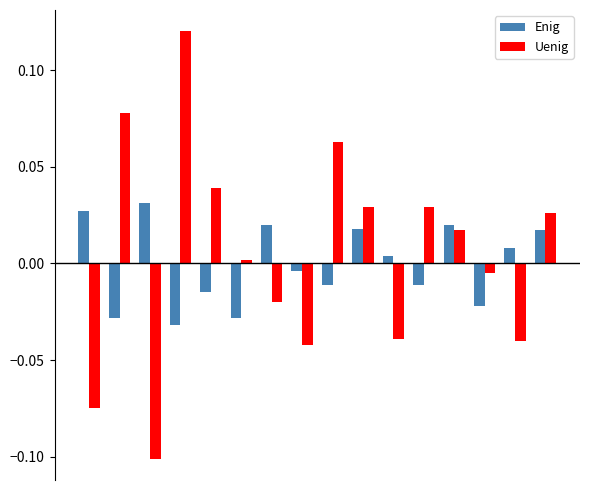

List the series in order of their peak value, lowest first.

Enig, Uenig